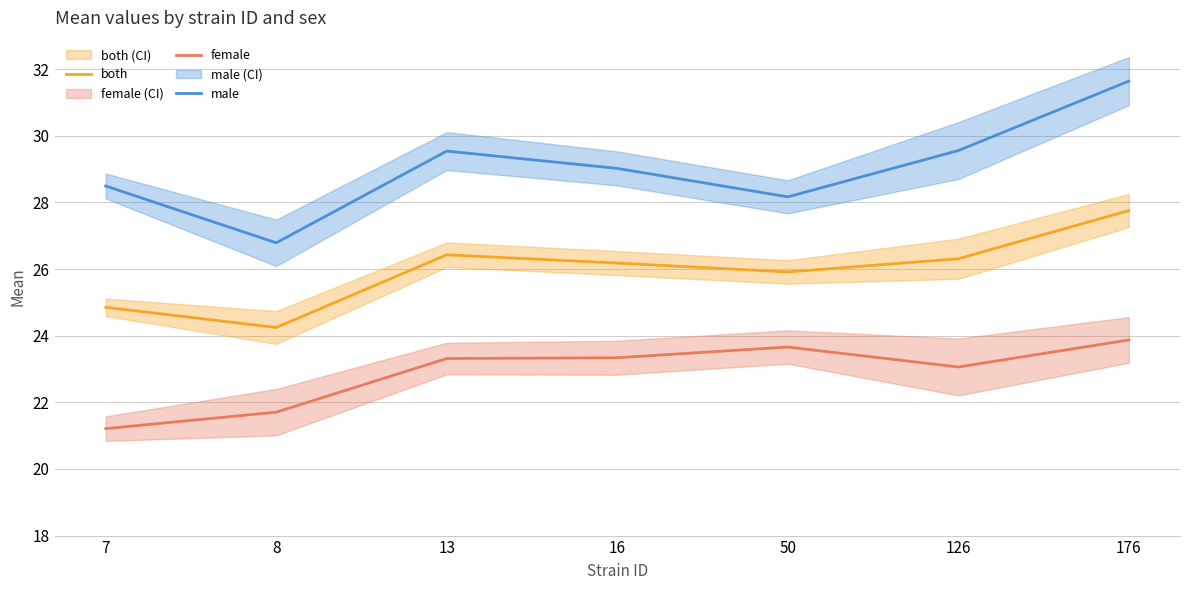

How many data points in female are less than 23?

2